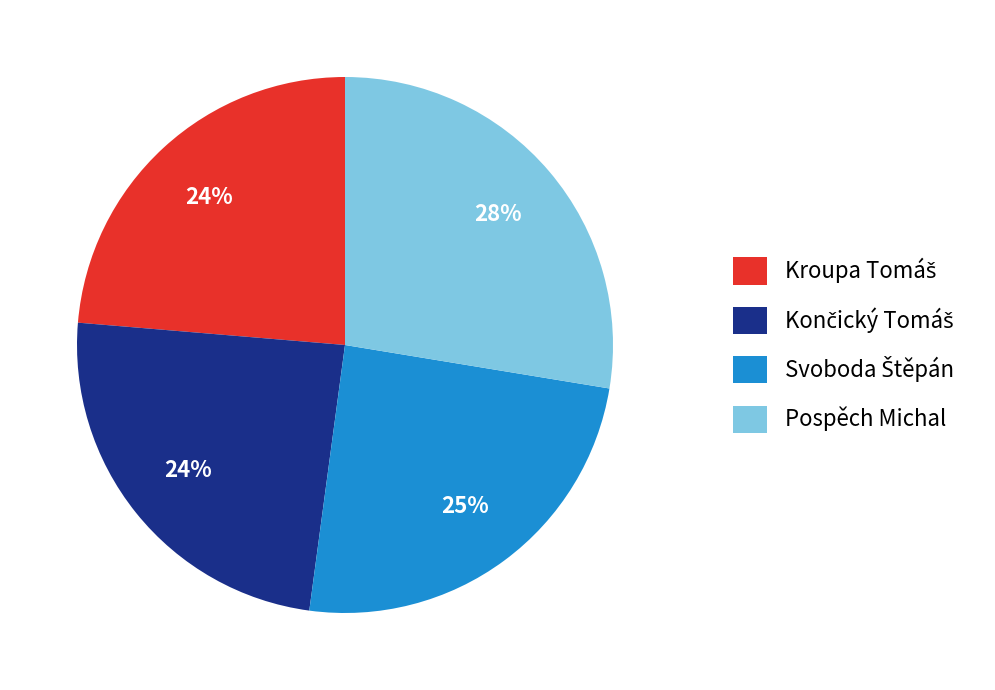

True or false: Pospěch Michal accounts for 28% of the total.

True